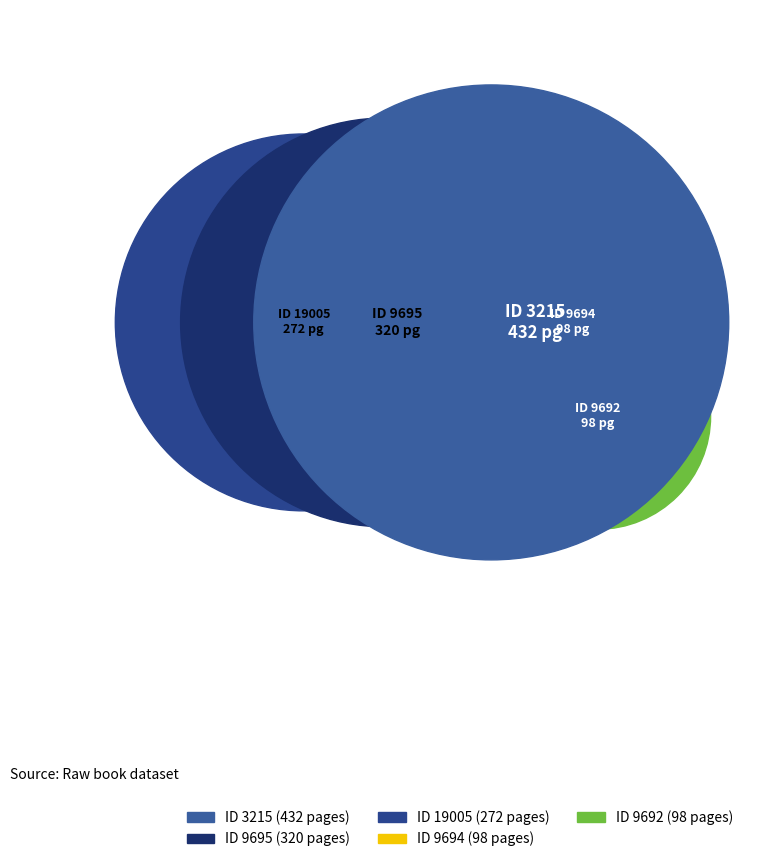

To the nearest percent, what portion does 9695 represent?

26%